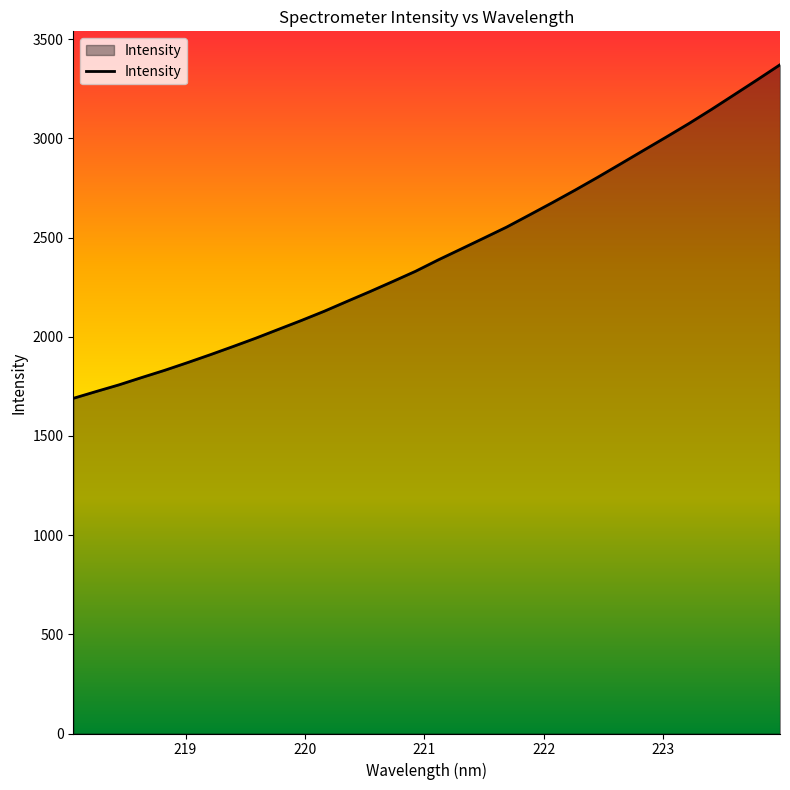

Reading left to right, extract all data points from this chart.

1689.5	1723.9	1757.4	1794.5	1830.6	1869.4	1909.3	1950.7	1993.0	2037.7	2082.2	2128.6	2178.4	2227.5	2278.3	2329.9	2387.5	2442.3	2497.4	2552.9	2614.1	2675.7	2739.0	2804.2	2871.4	2939.0	3006.4	3074.8	3146.6	3220.8	3295.4	3371.1